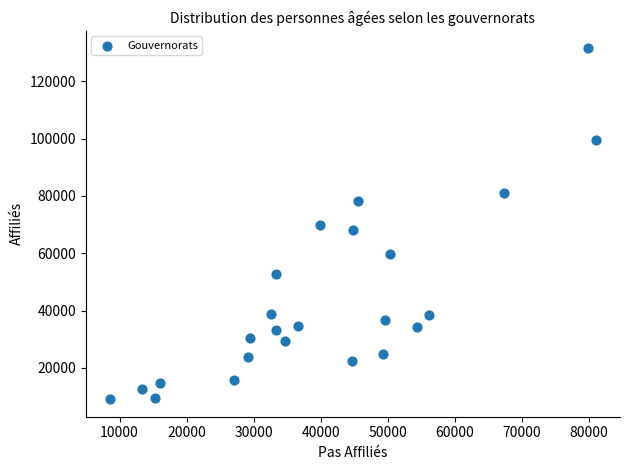

What is the range of Y values (max minus min)?

122365.5